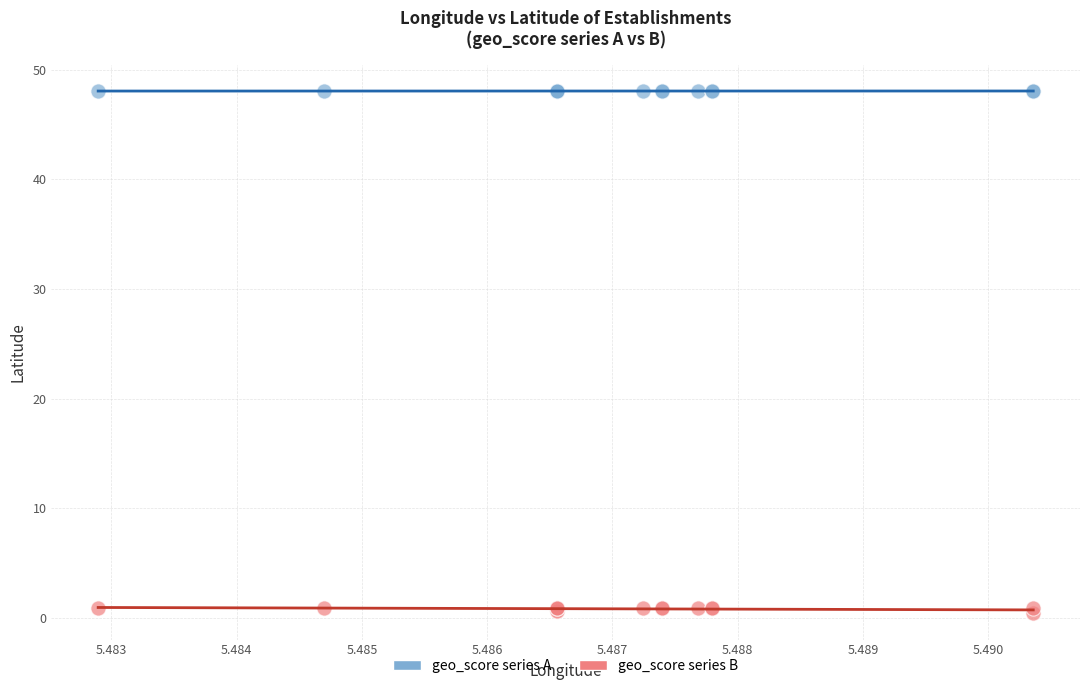

Which series reaches the maximum Y coordinate?

geo_score series A